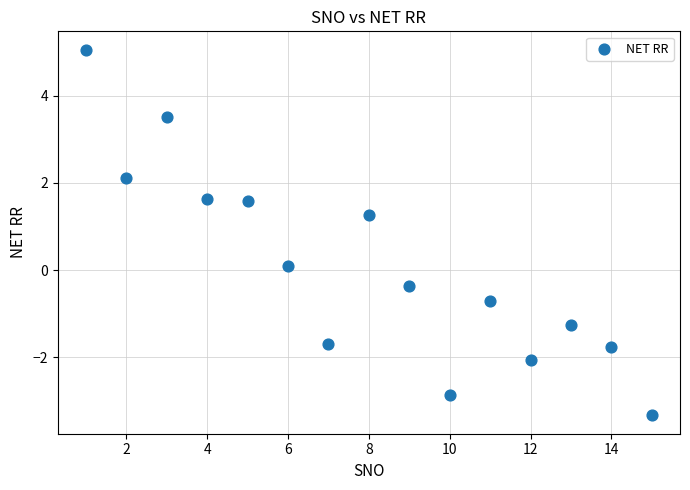

What is the range of Y values (max minus min)?

8.4